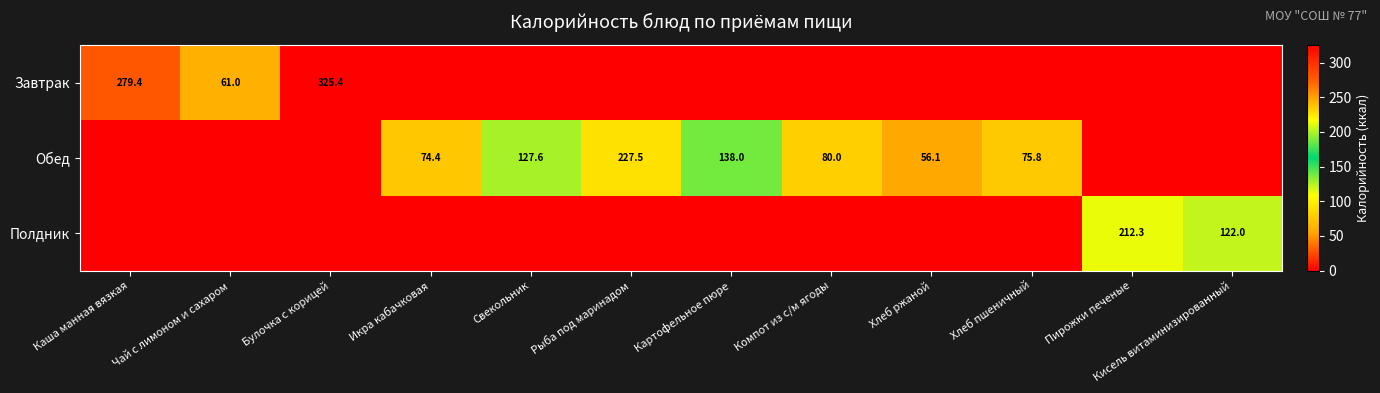

True or false: Завтрак has a value of 85.9 at Чай с лимоном и сахаром.

False